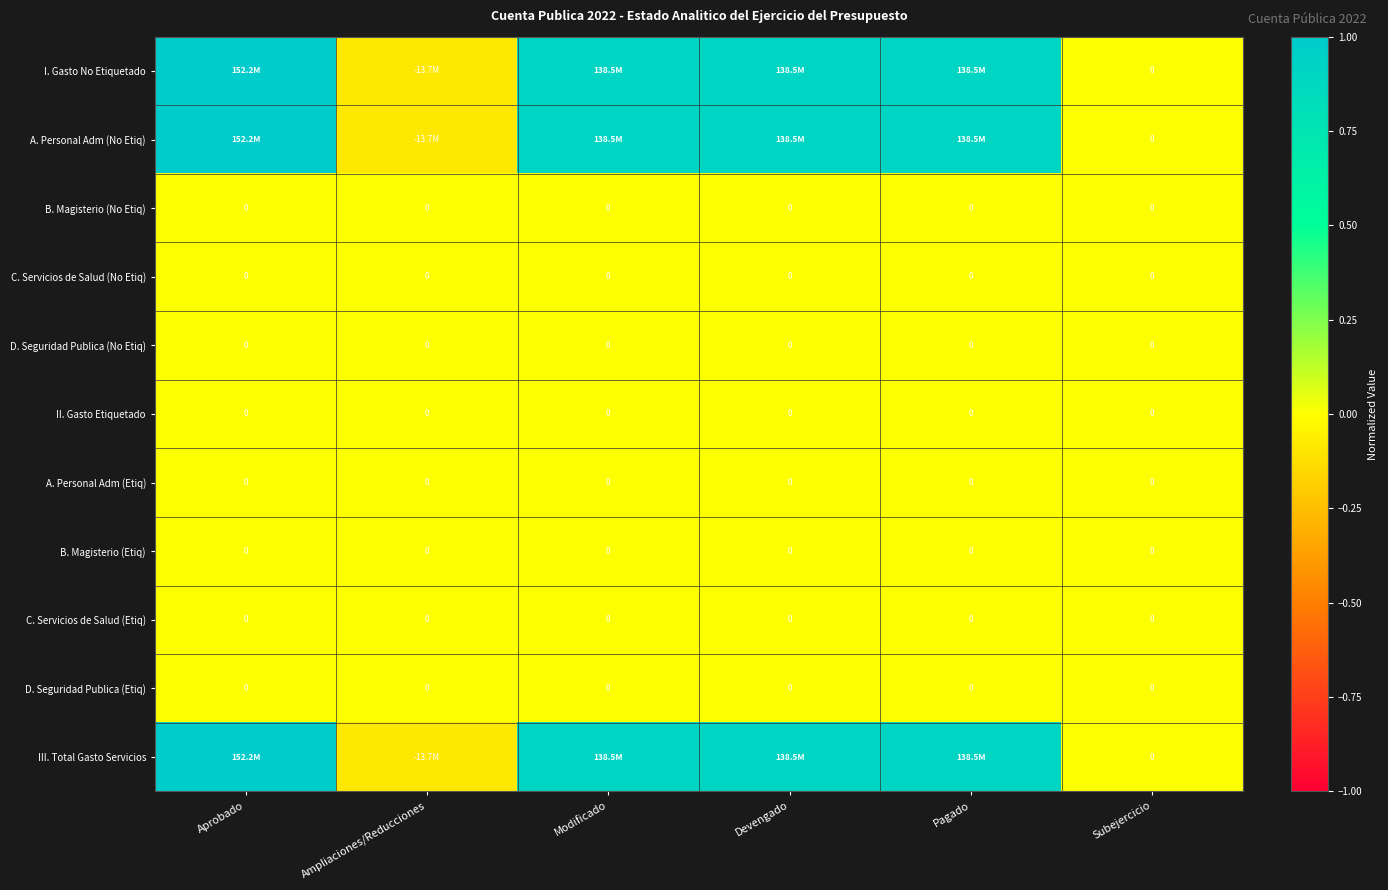

Rank the categories by A. Personal Adm (No Etiq) value from highest to lowest.

Aprobado, Modificado, Devengado, Pagado, Subejercicio, Ampliaciones/Reducciones